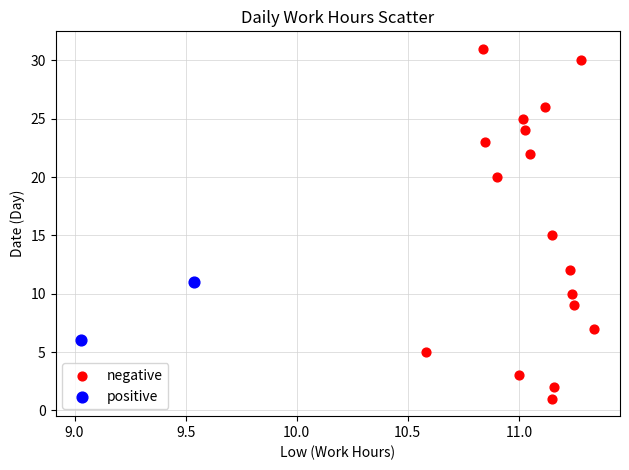

Which series contains the lowest Y value?

negative